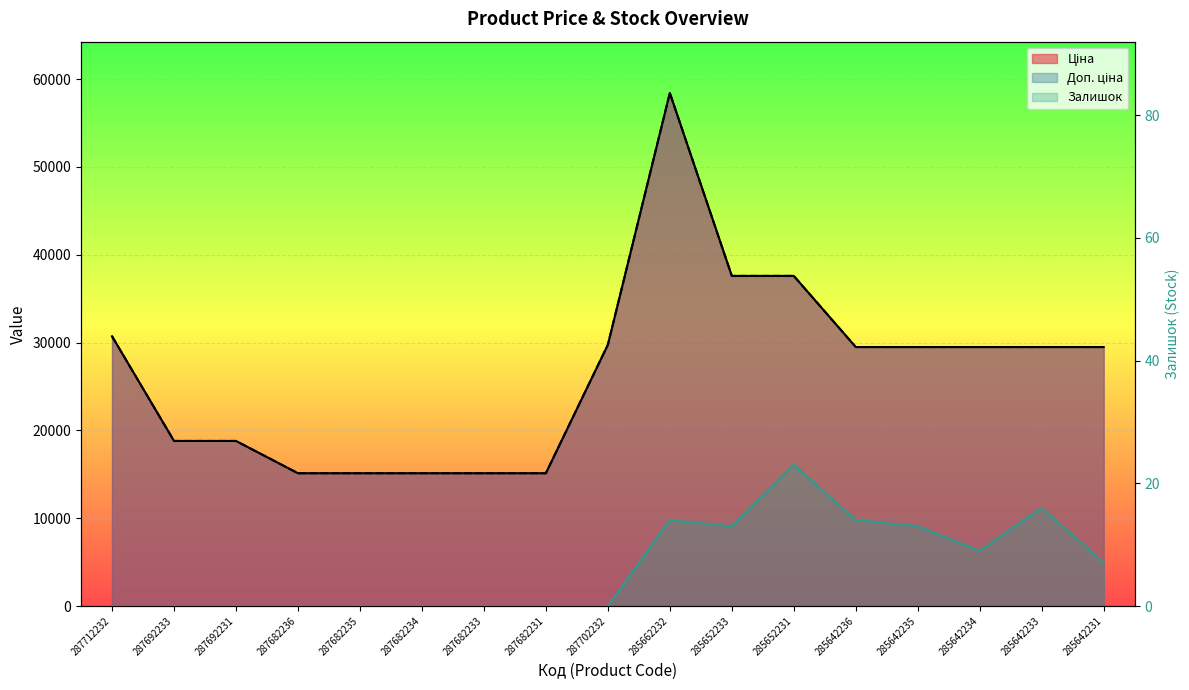

List the labels in order of Залишок value, smallest first.

287712232, 287692233, 287692231, 287682236, 287682235, 287682234, 287682233, 287682231, 287702232, 285642231, 285642234, 285652233, 285642235, 285662232, 285642236, 285642233, 285652231